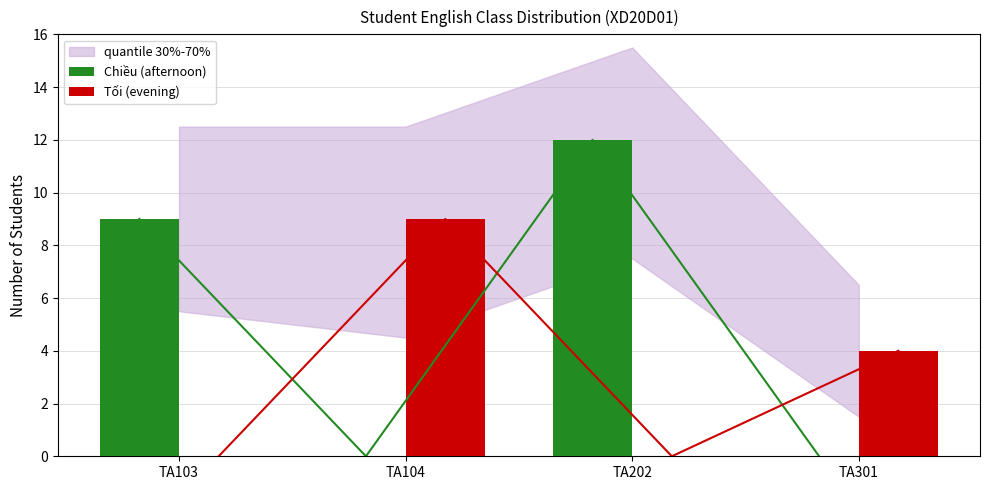

Is it true that Tối (evening) equals 6 at TA202?

False